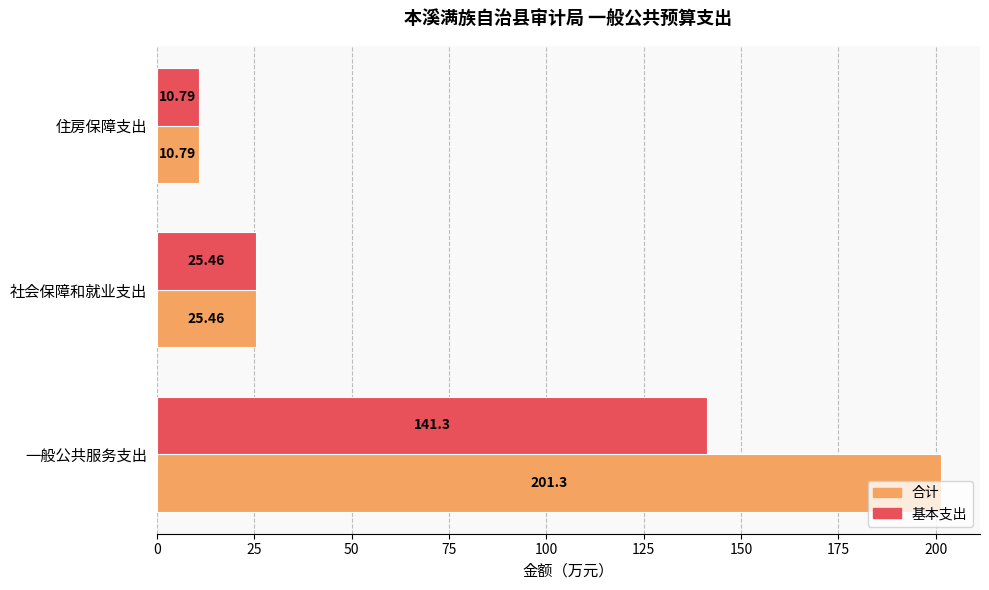

List the series in order of their overall mean, highest first.

合计, 基本支出